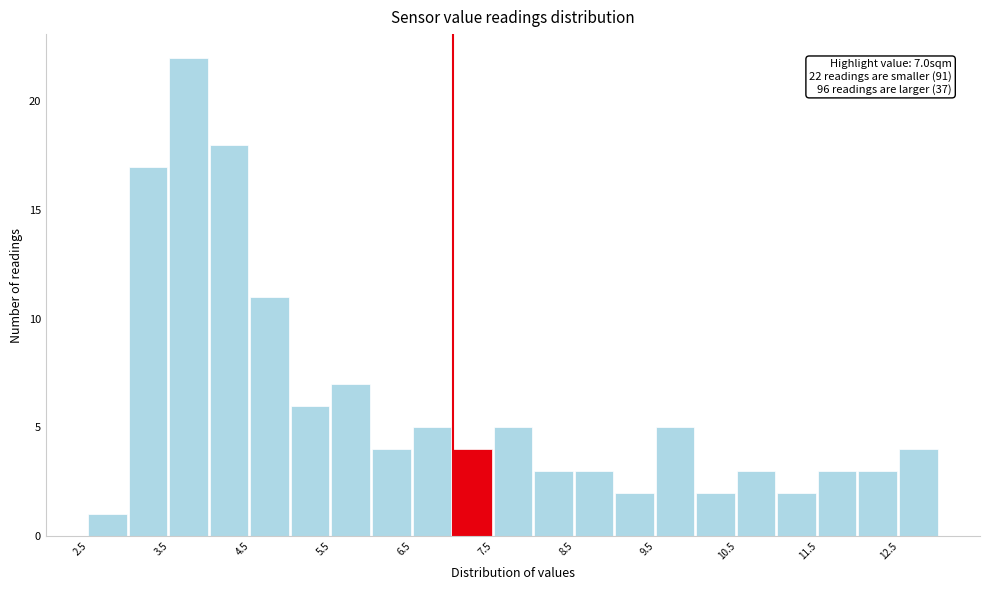

Which range on the x-axis has the tallest bar?

3.5 to 4.0